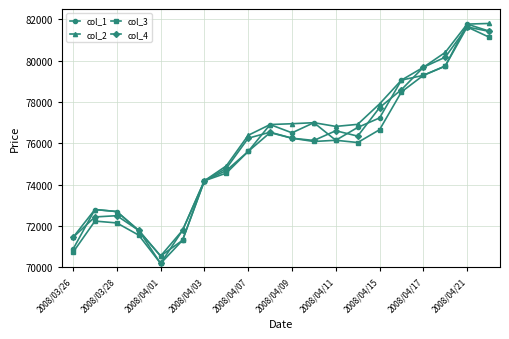

What is the value of the col_3 point at the 14th from the left?

76040